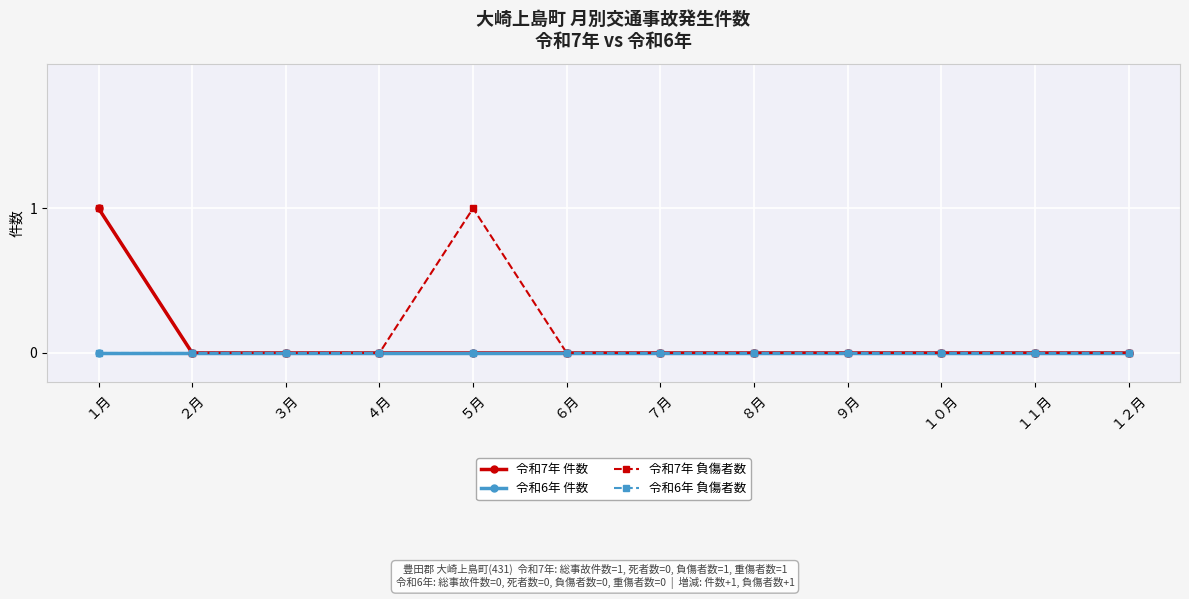

Which series has the largest range (max minus min)?

令和7年 件数